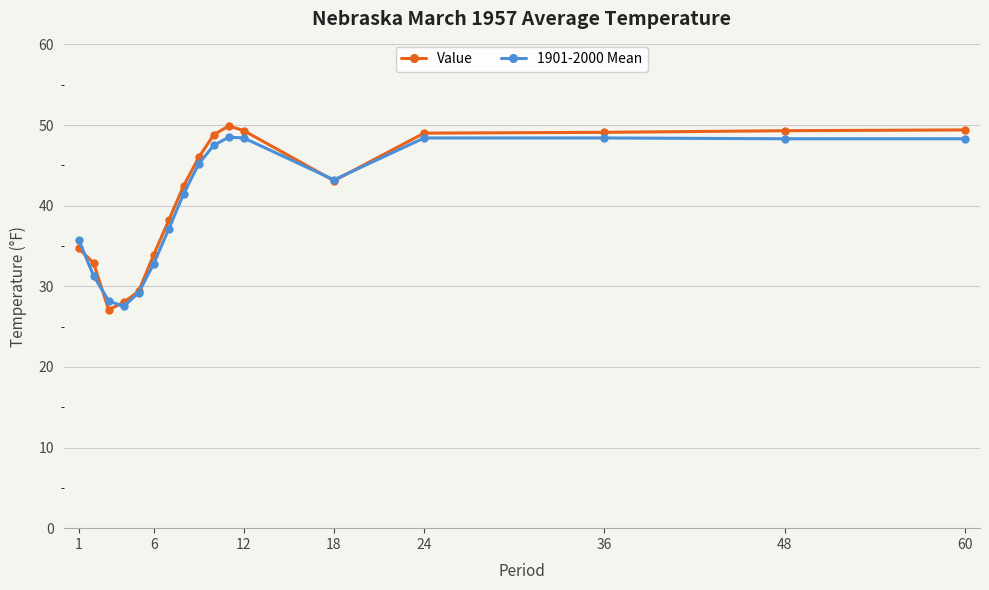

What is the lowest value of the Value series?

27.1